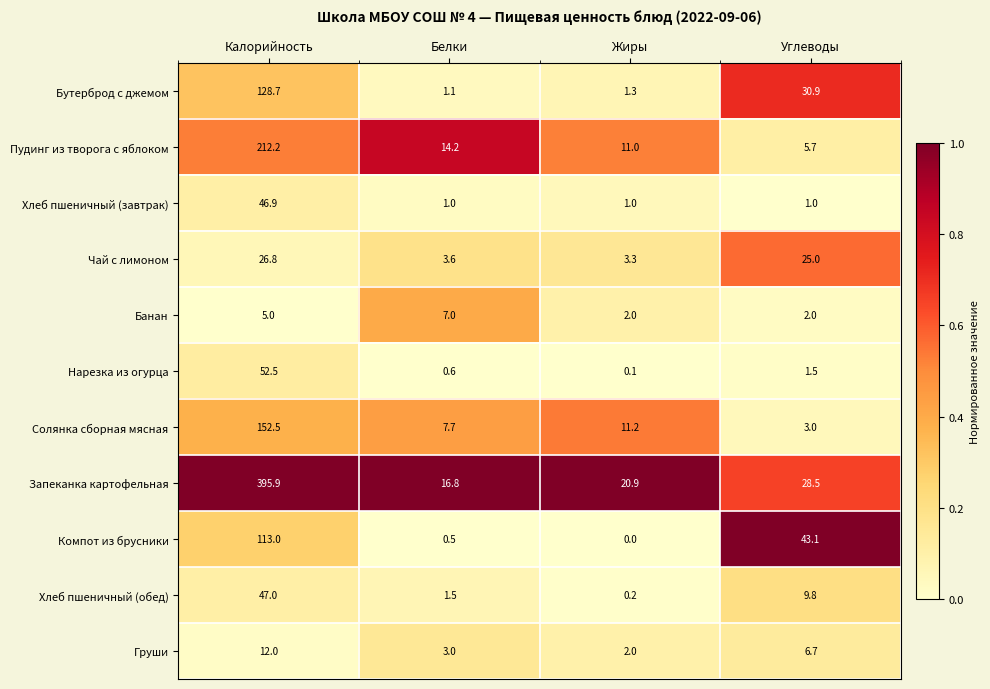

What is the sum of all Бутерброд с джемом values?

162.0